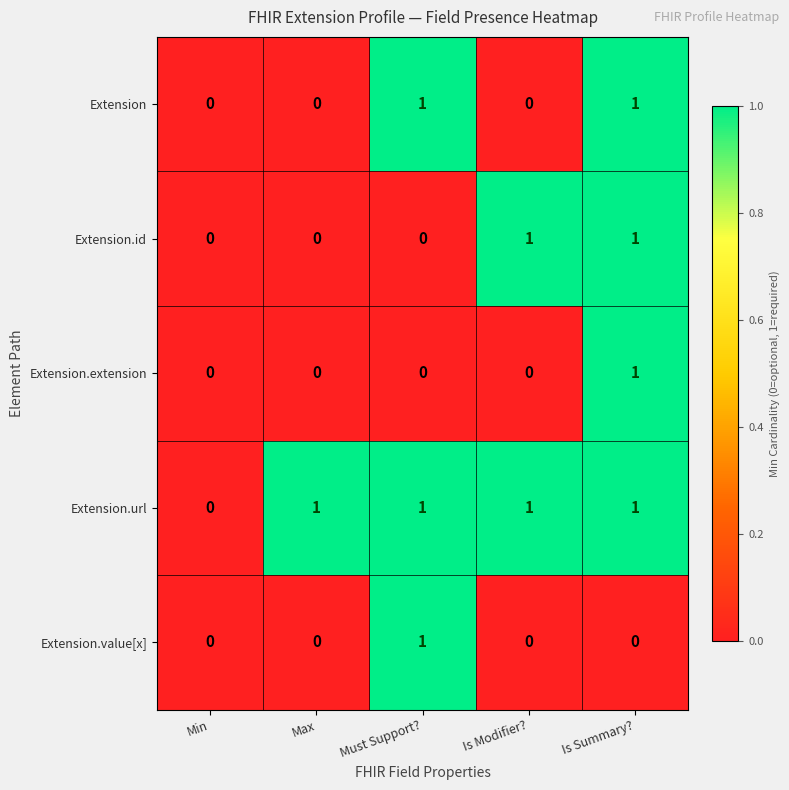

Which category has the highest value in the Extension.value[x] series?

Must Support?